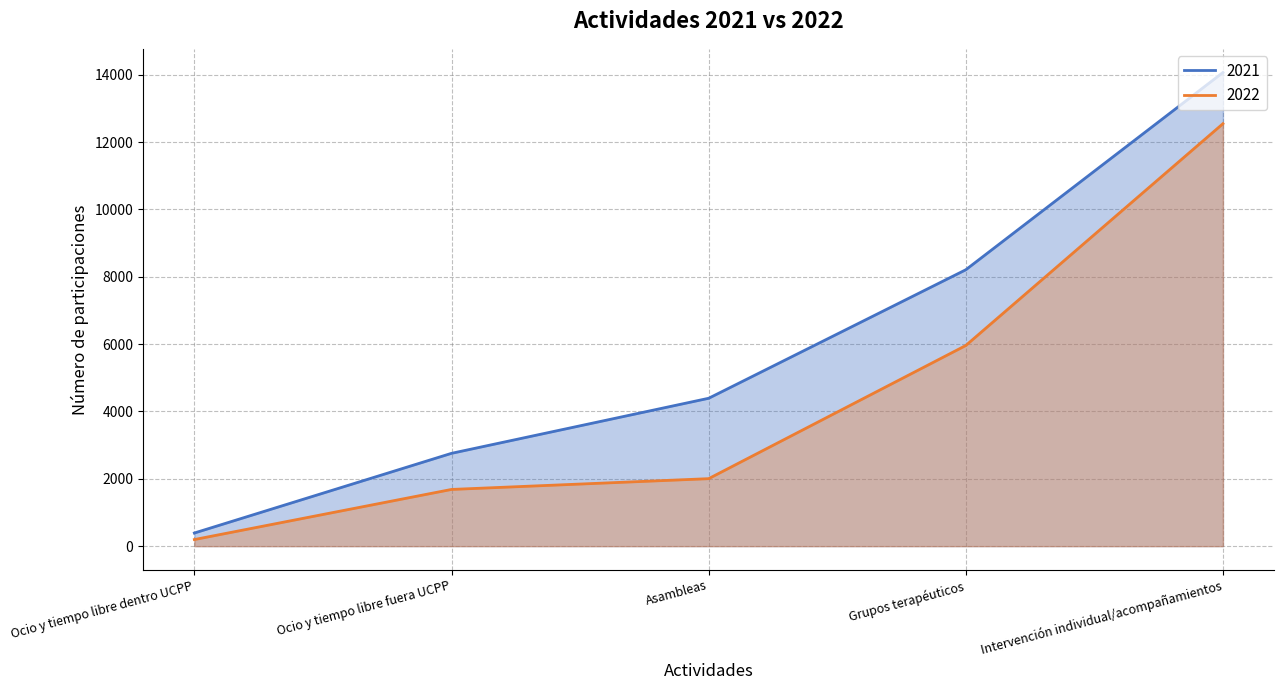

Which series changed the most between Ocio y tiempo libre fuera UCPP and Intervención individual/acompañamientos?

2021